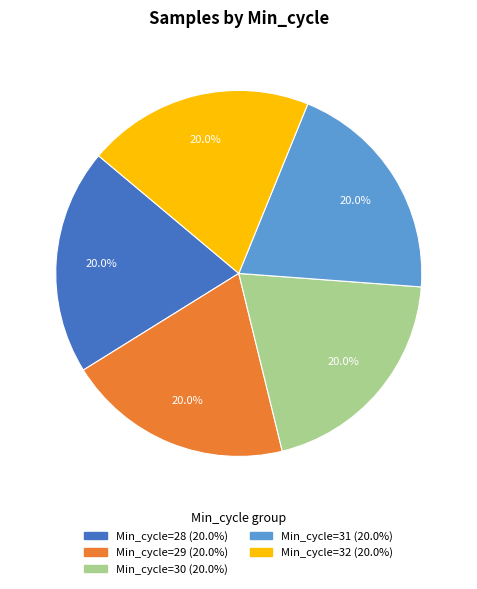

How many segments does this pie chart have?

5